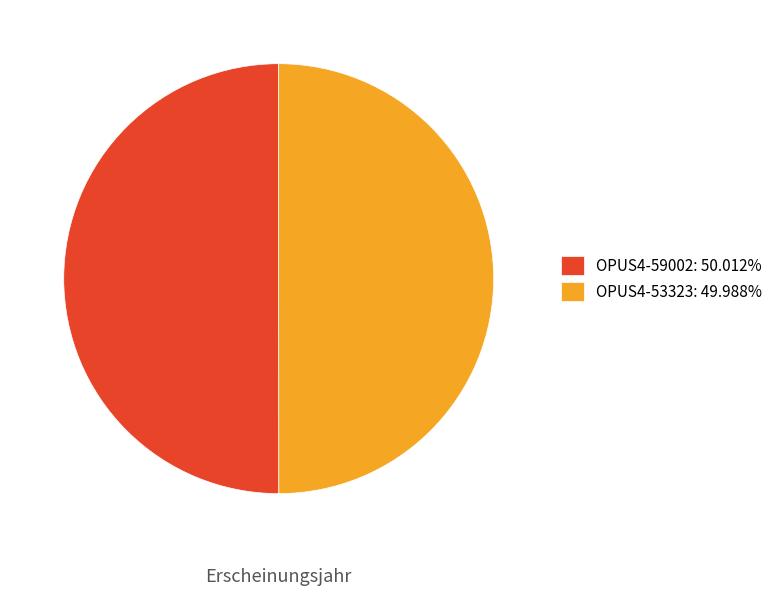

What is the ratio of the value at OPUS4-53323: 49.988% to the value at OPUS4-59002: 50.012%?

1.0